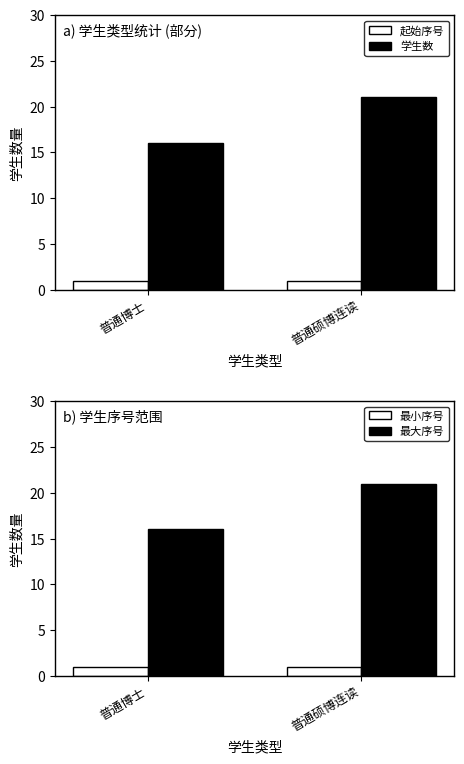

How many bars are there in total?

8